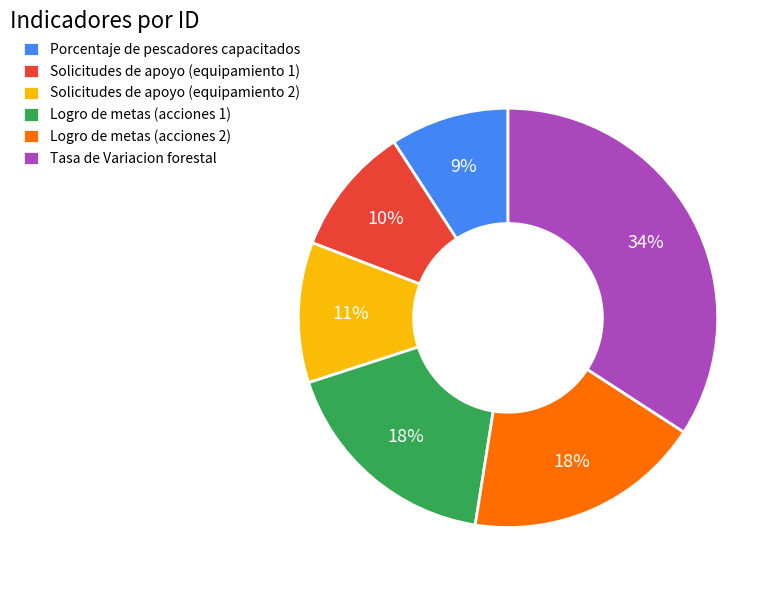

Which has a higher value, Tasa de Variacion forestal or Solicitudes de apoyo (equipamiento 2)?

Tasa de Variacion forestal